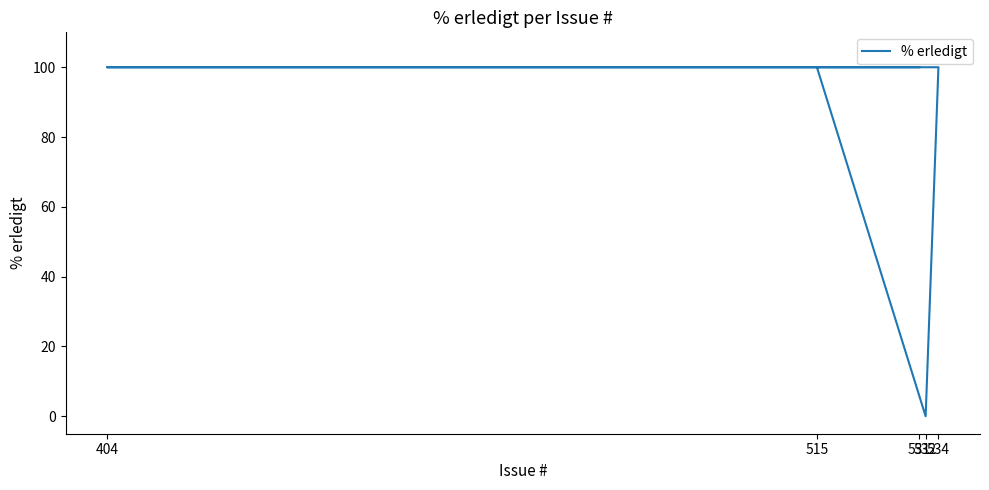

What position from the right is 515?

5